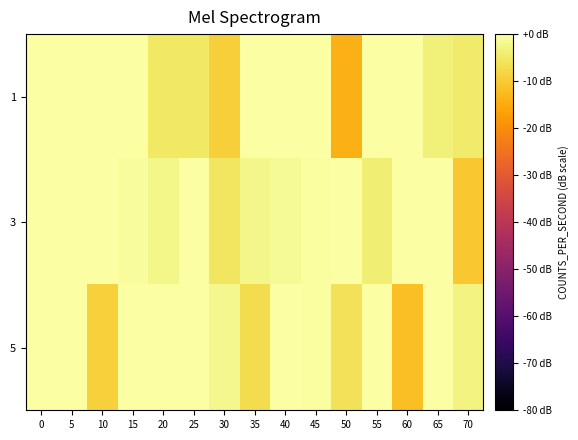

Reading left to right, list all the values displayed in this chart.

1: 0=0.0	5=0.0	10=0.0	15=0.0	20=-5.1	25=-5.1	30=-9.3	35=0.0	40=0.0	45=0.0	50=-13.9	55=0.0	60=0.0	65=-3.7	70=-4.4
3: 0=0.0	5=0.0	10=0.0	15=-0.6	20=-2.3	25=0.0	30=-5.5	35=-2.3	40=-1.4	45=-0.4	50=0.0	55=-4.0	60=0.0	65=0.0	70=-10.3
5: 0=0.0	5=0.0	10=-8.9	15=0.0	20=0.0	25=0.0	30=-2.2	35=-7.1	40=0.0	45=-0.6	50=-6.1	55=-0.0	60=-11.6	65=0.0	70=-2.9